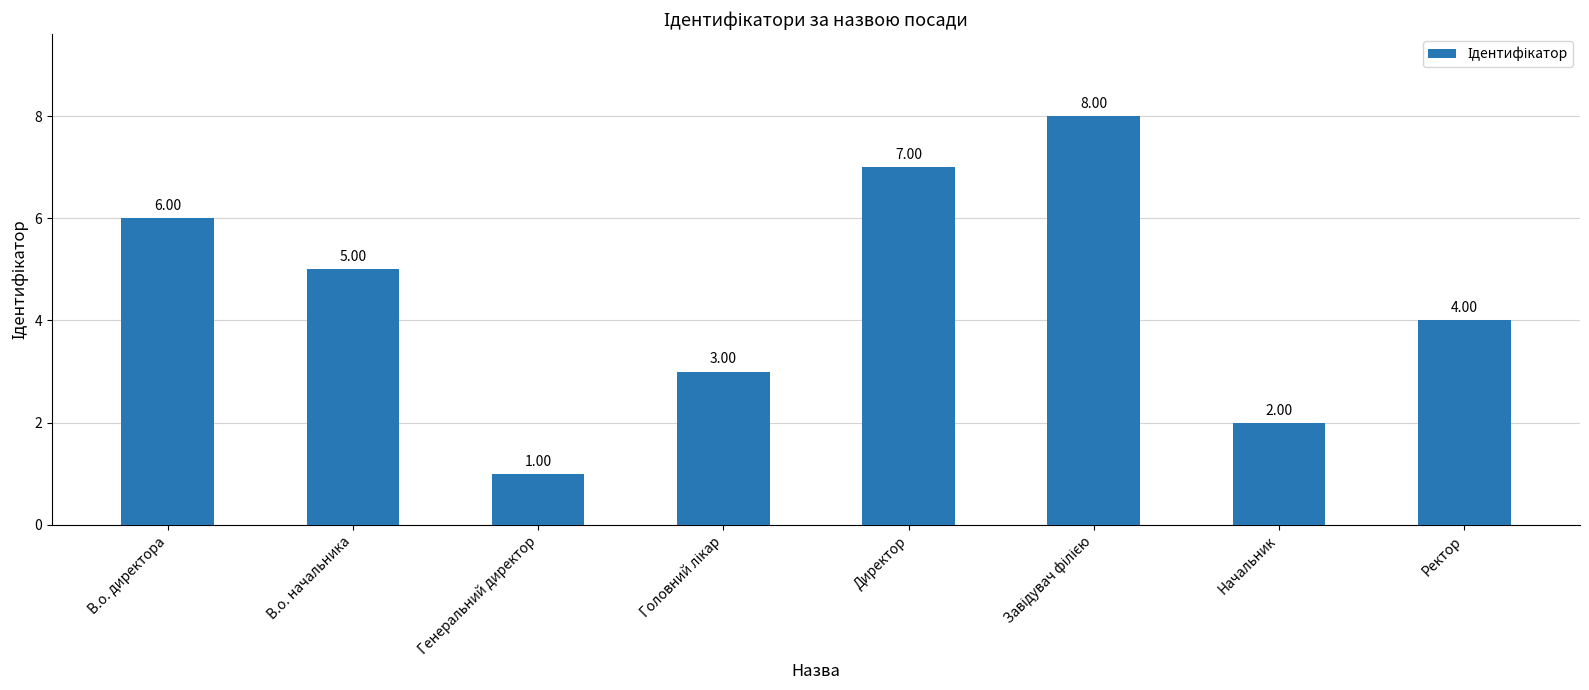

How many values are between 3 and 7?

5